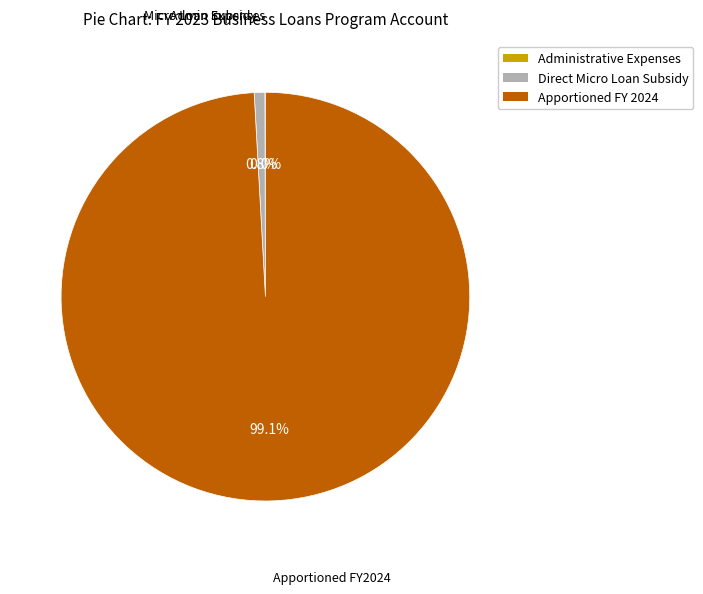

Is there a majority slice in this chart?

Yes